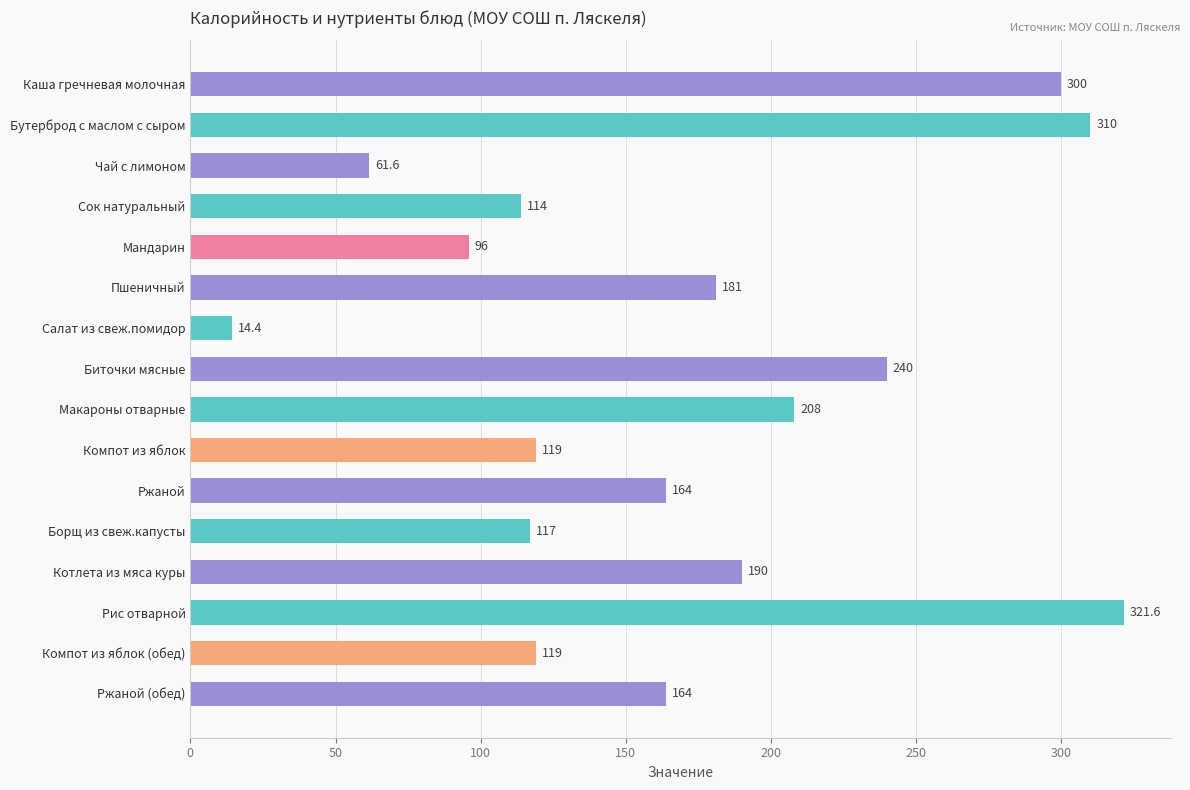

How many bars are there in total?

16